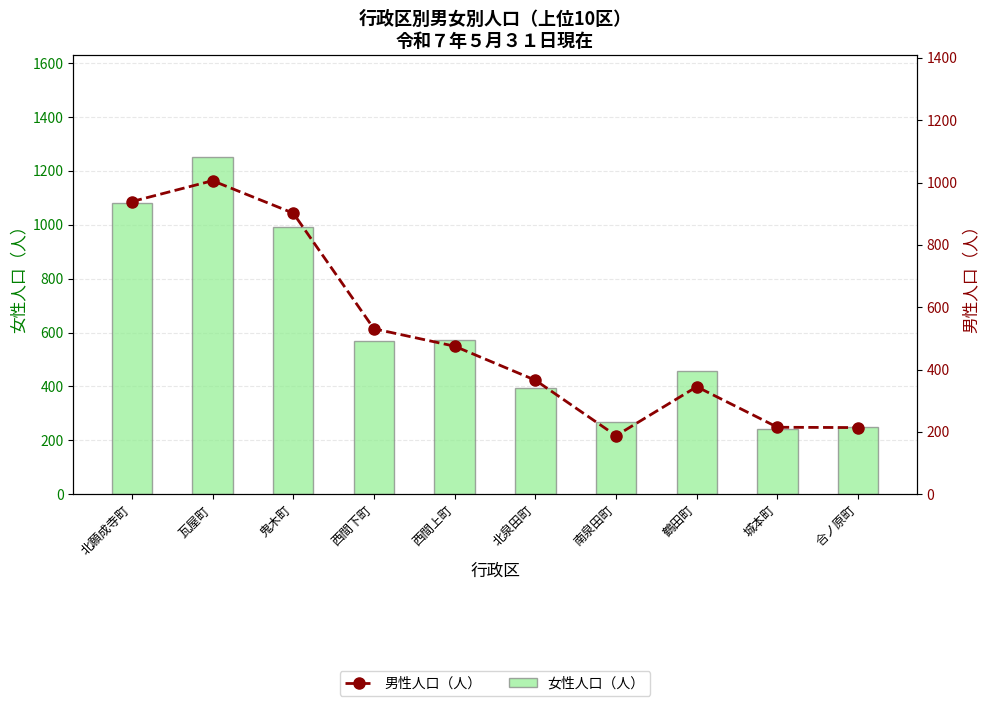

What is the total value across all series at 合ノ原町?

462